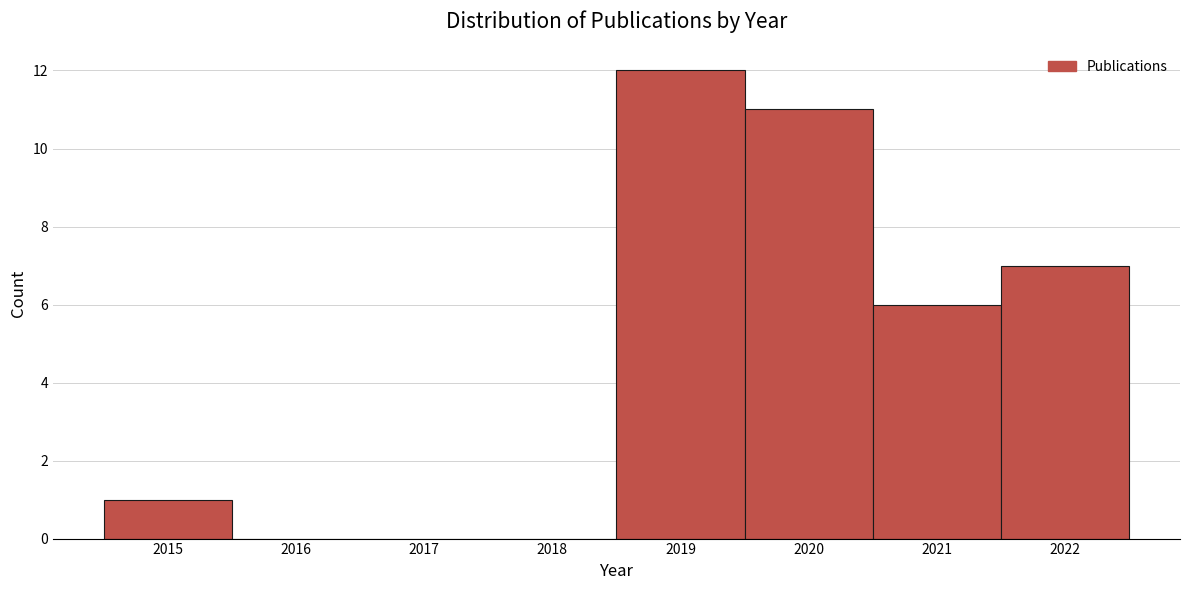

Which range on the x-axis has the tallest bar?

2018.5 to 2019.5